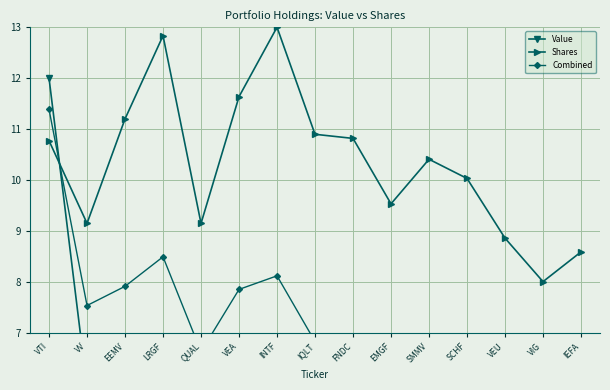

Is the value of Combined at FNDC greater than the value of Shares at SMMV?

No